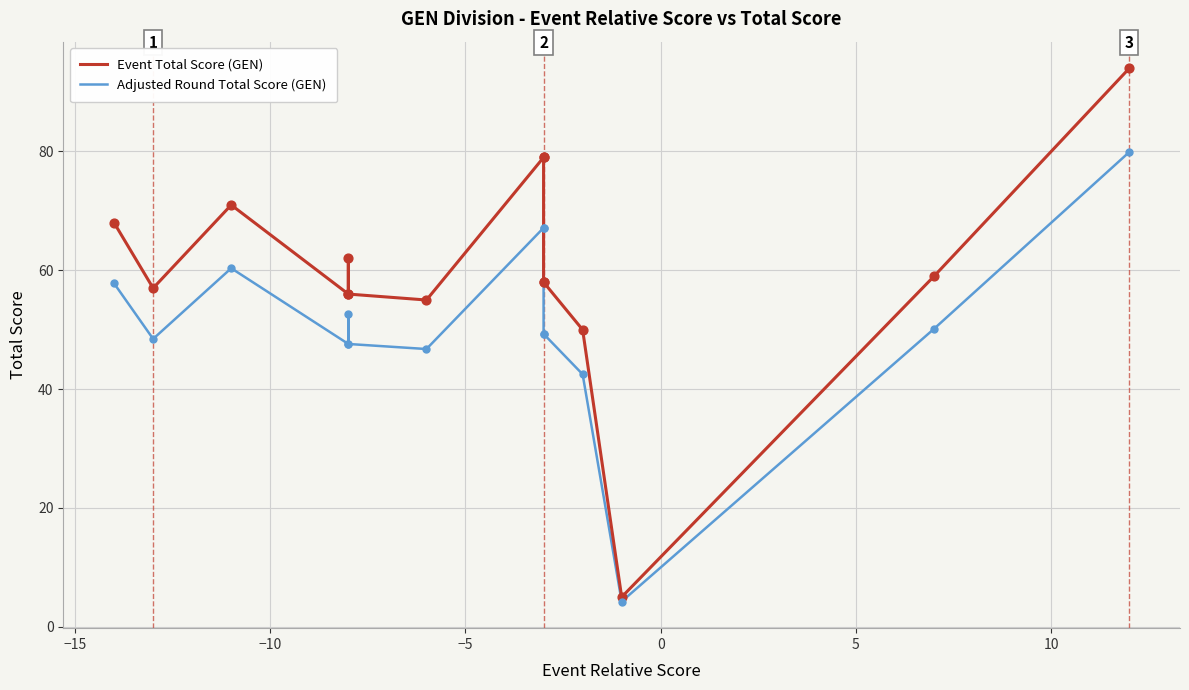

Is the value of Adjusted Round Total Score (GEN) at −5 greater than the value of Event Total Score (GEN) at −15?

No